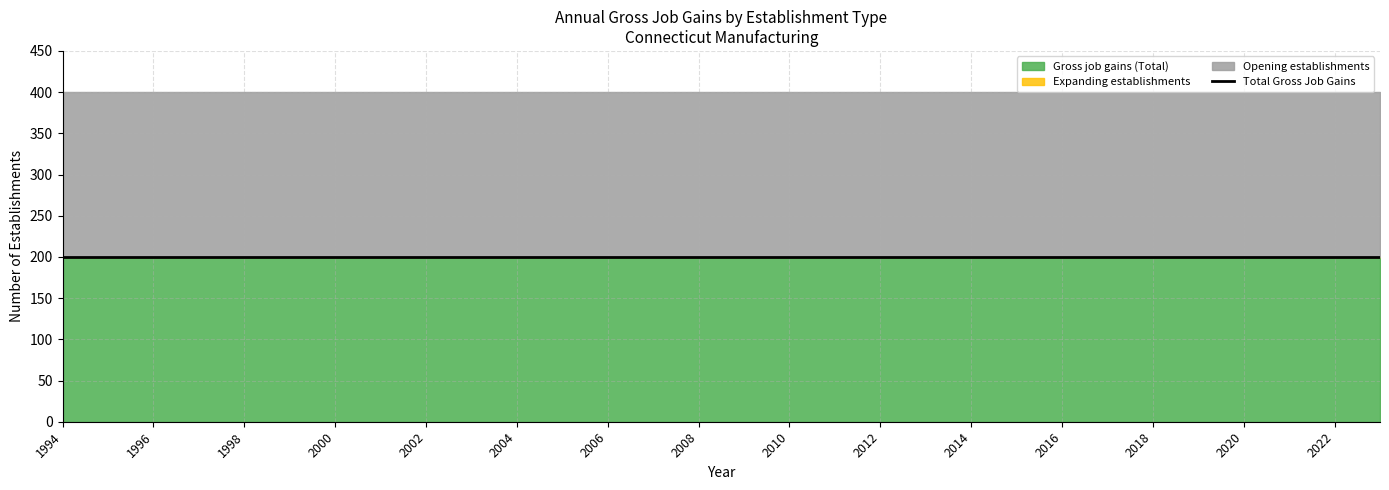

True or false: Opening establishments has more than 0 interior local peaks.

False